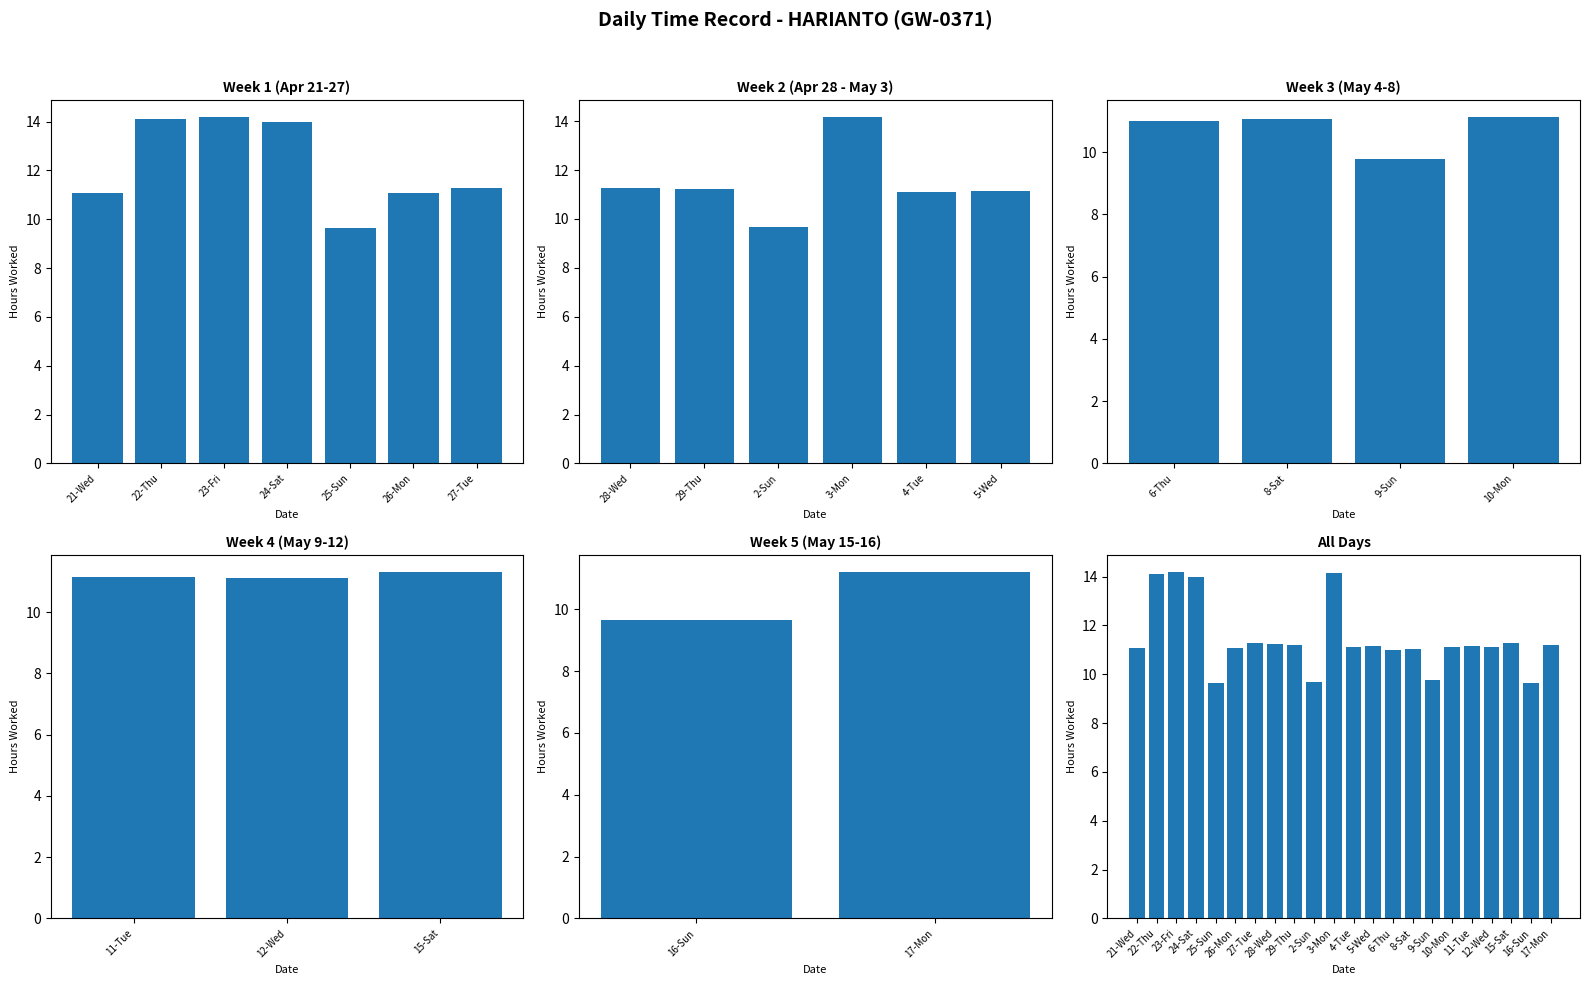

At which category does the chart reach its minimum across all series?

25-Sun